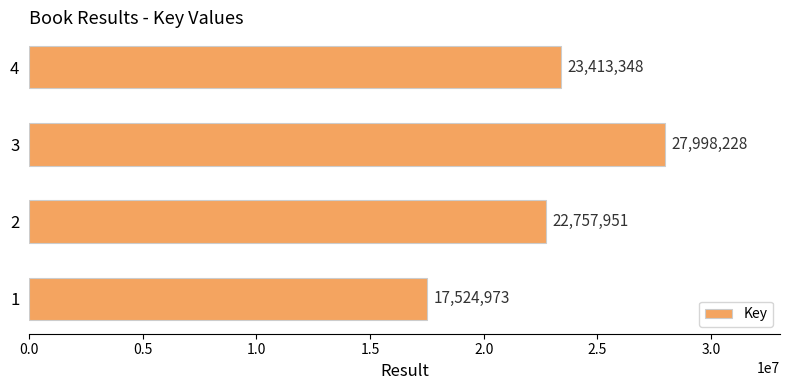

What value does the data have at 2, to the nearest 10?

22757950